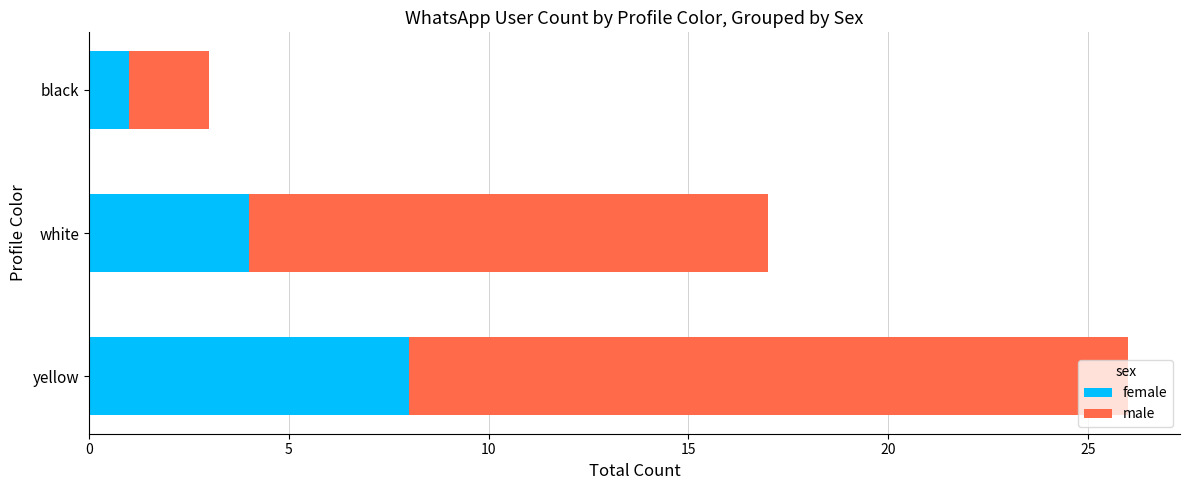

What is the total value across all series at yellow?

26